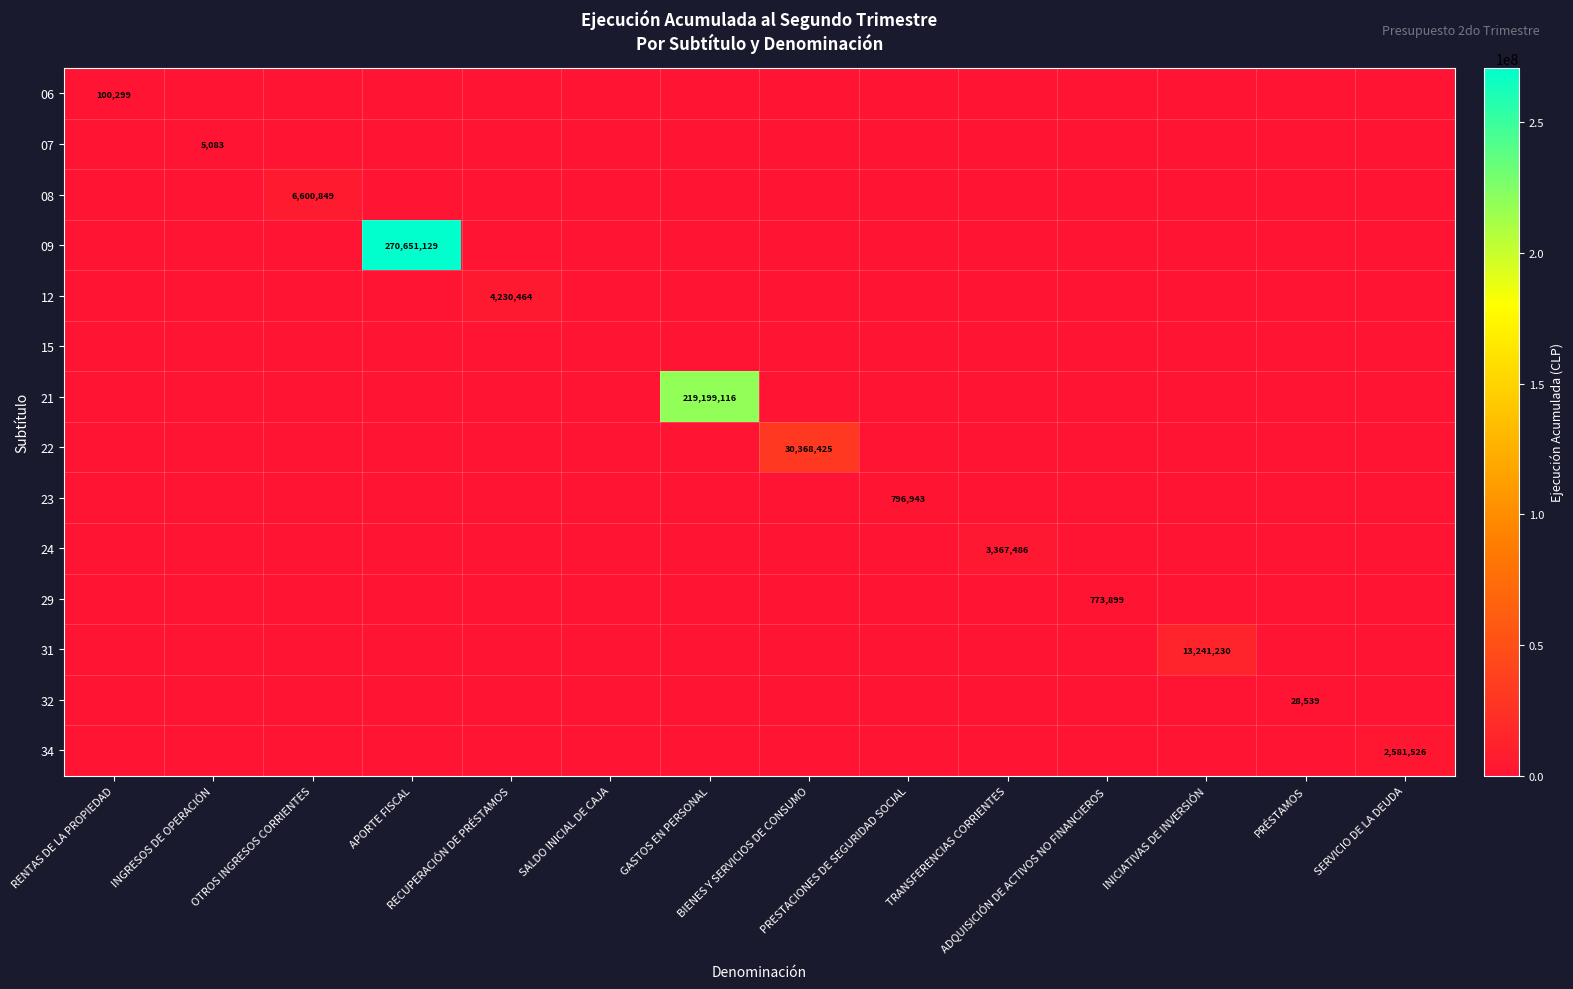

What is the total value across all series at BIENES Y SERVICIOS DE CONSUMO?

30368425